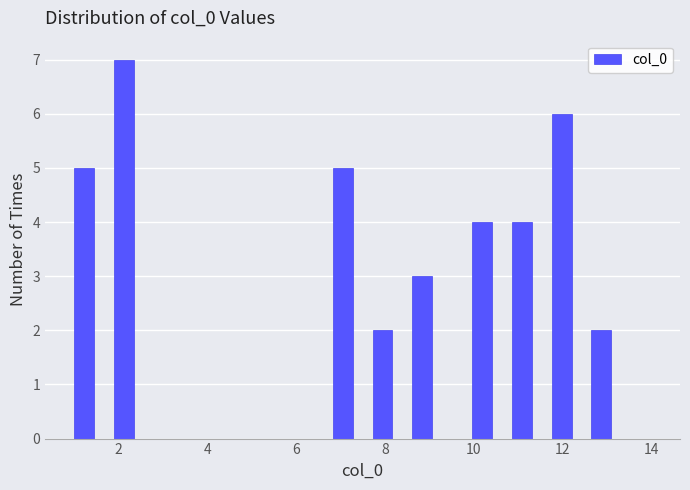

Around what value on the x-axis is the tallest bar? Give the approximate position of its centre, as read against the axis.

2.2